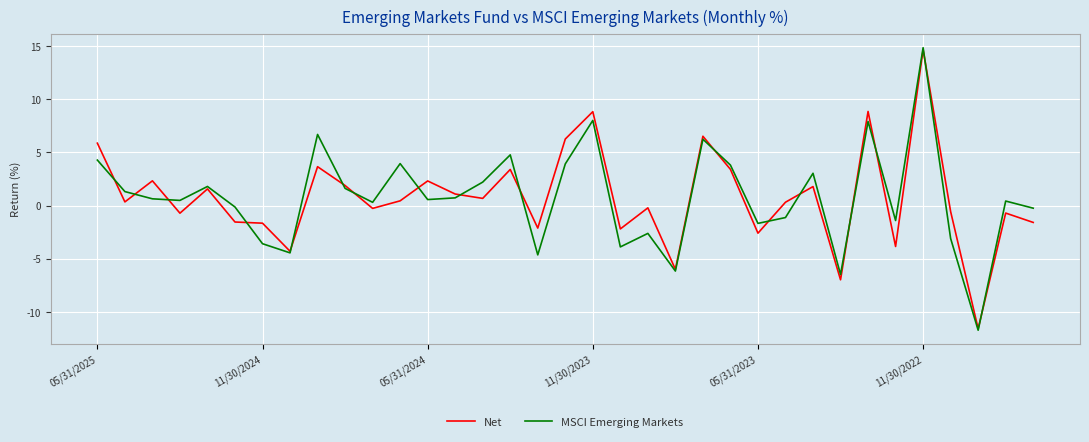

Which series has the widest spread of values?

MSCI Emerging Markets